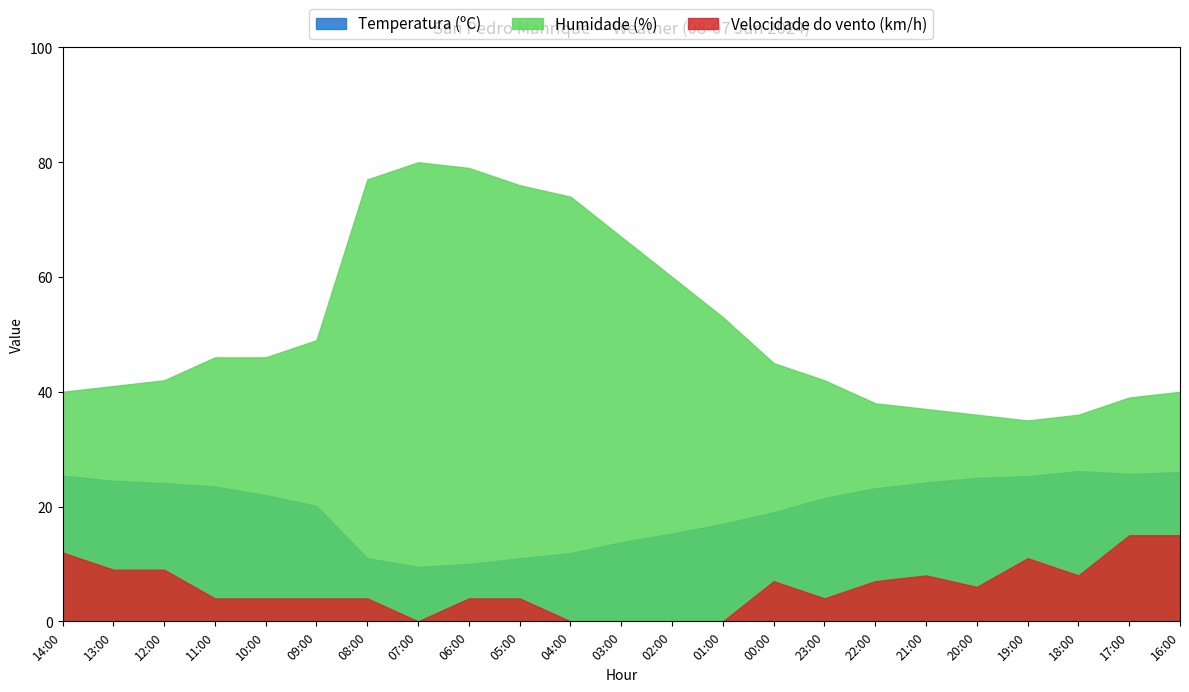

What is the difference between the maximum and minimum values in the Temperatura (ºC) series?

16.7